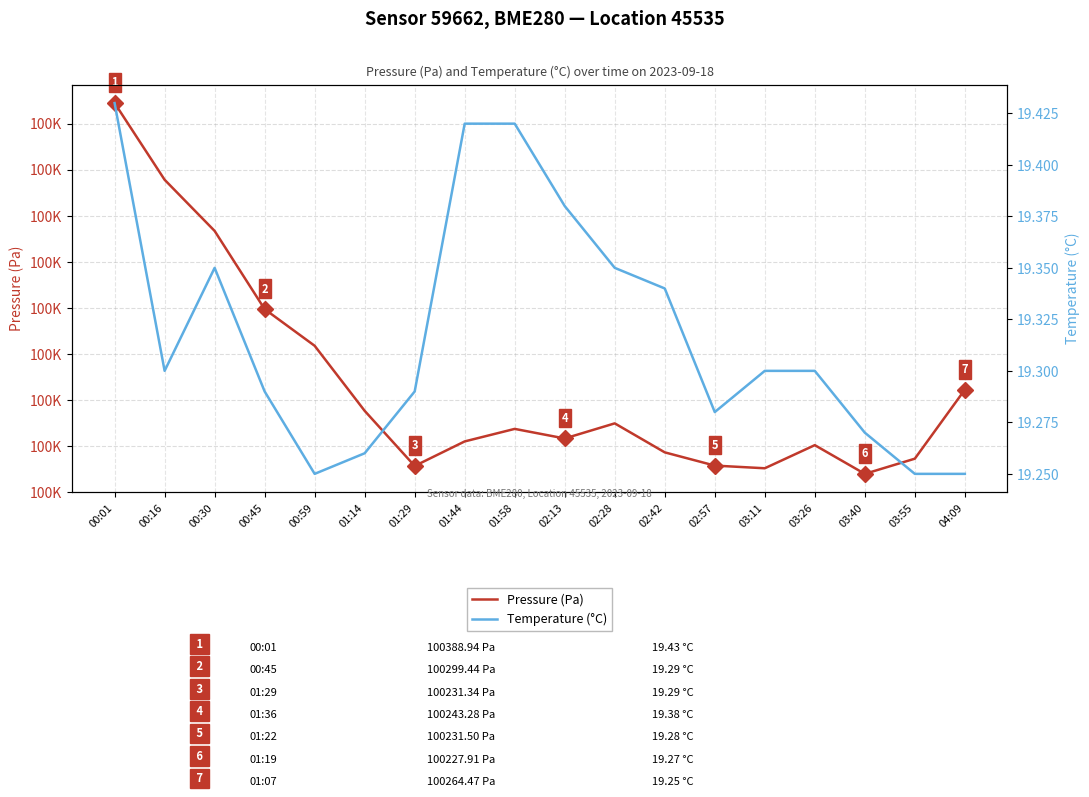

At which label does Pressure (Pa) first exceed 100247?

00:01